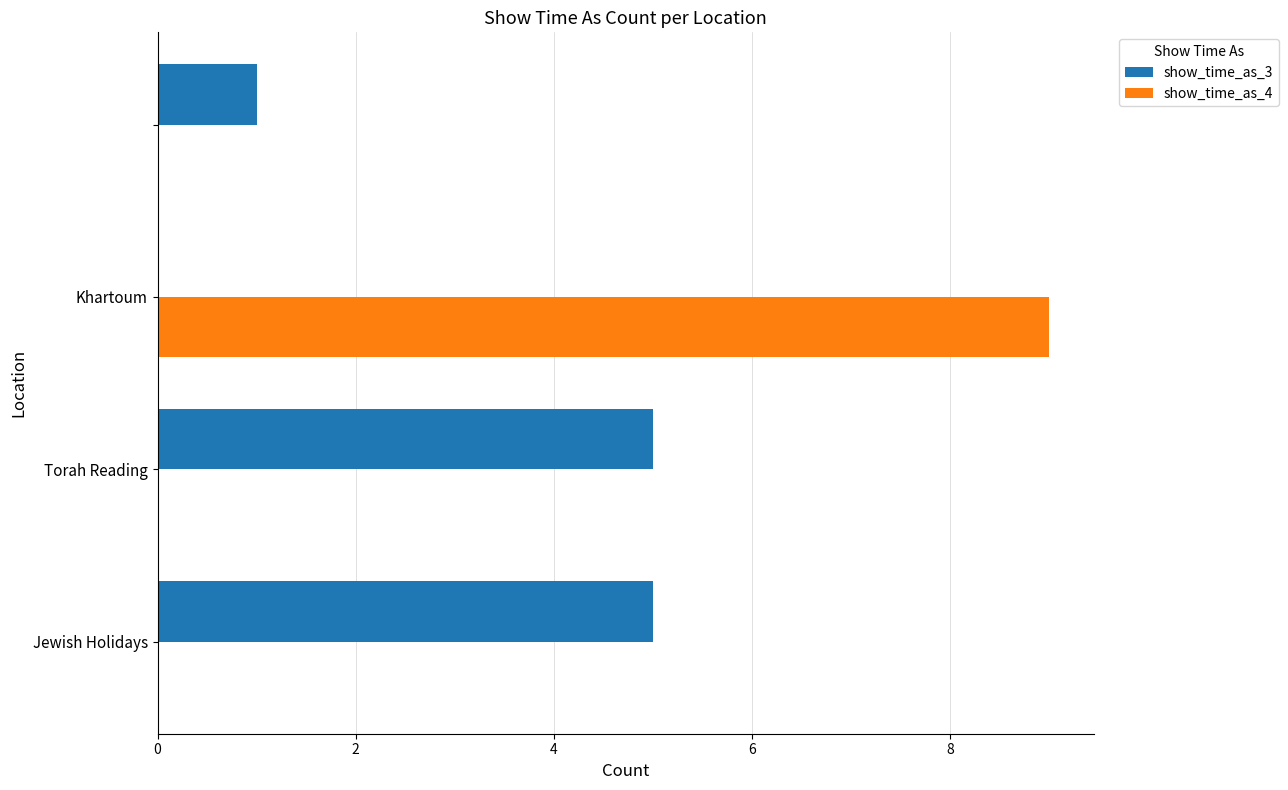

What is the sum of all show_time_as_4 values?

9